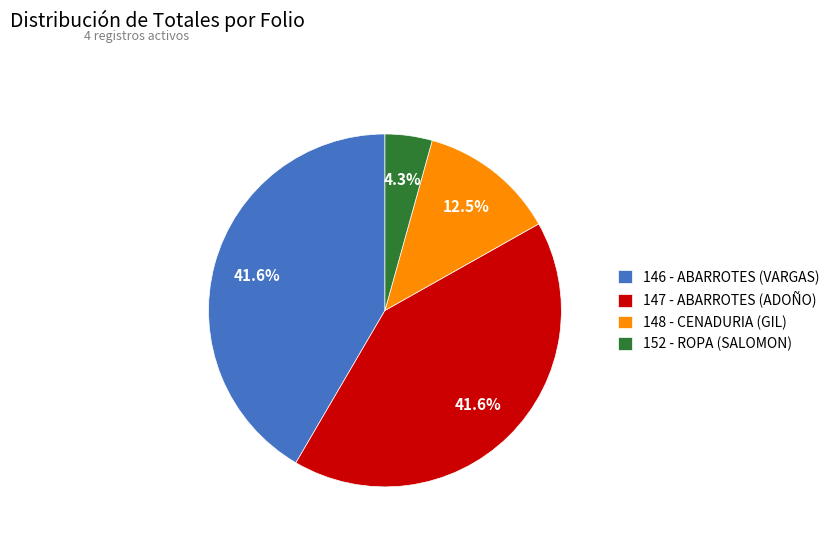

Which has a higher value, 148 - CENADURIA (GIL) or 146 - ABARROTES (VARGAS)?

146 - ABARROTES (VARGAS)